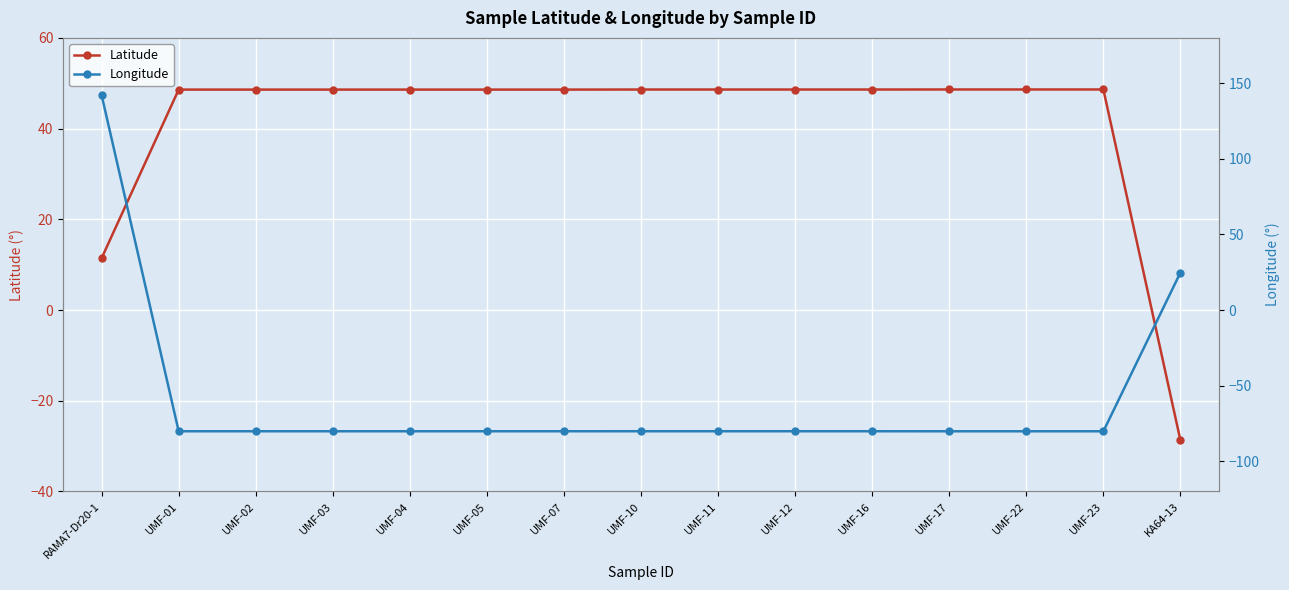

Where is Longitude nearest to the value 30?

KA64-13